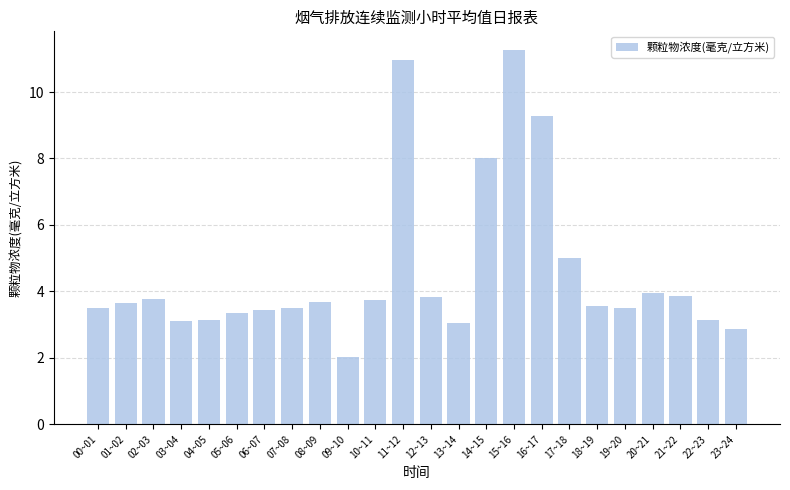

What is the difference between the values at 13~14 and 01~02?

0.6